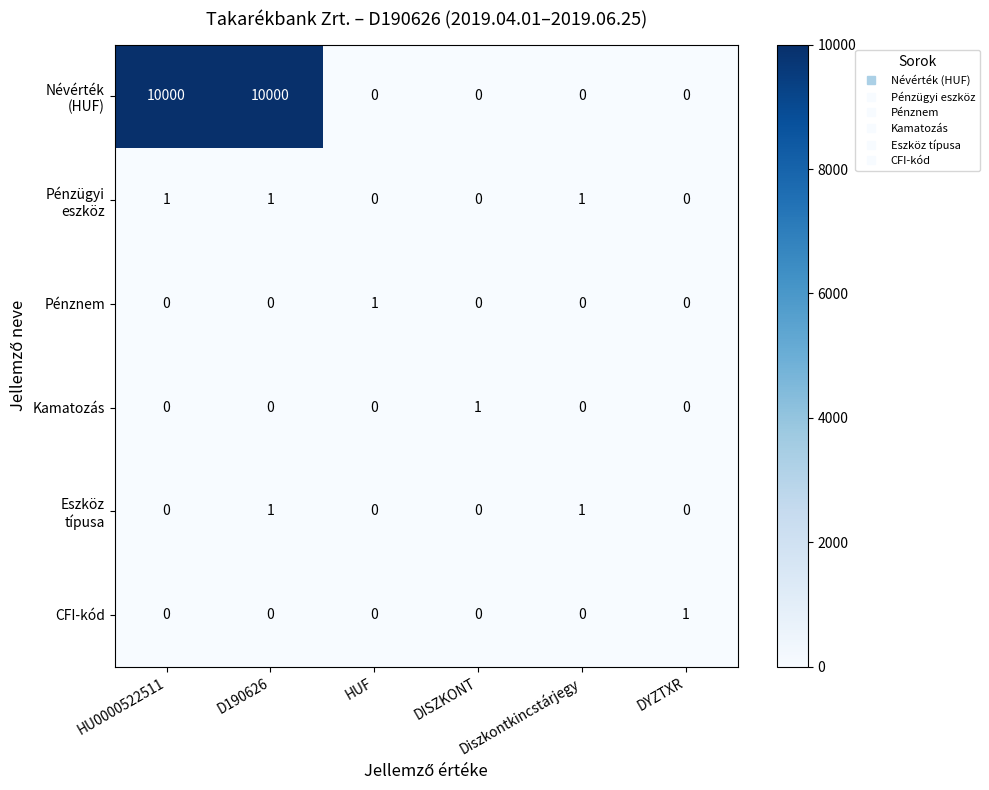

Count the Pénznem values in the range 0 to 1.

6